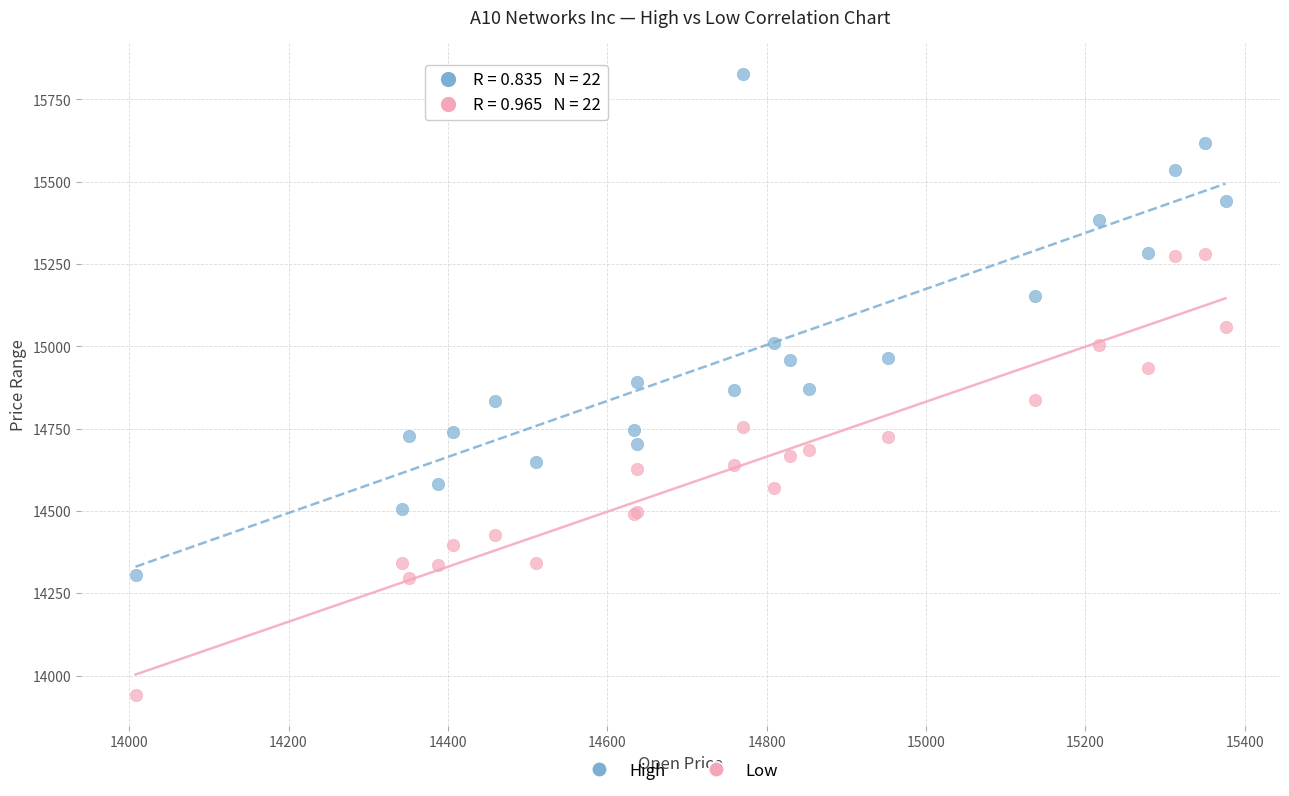

Which series reaches the maximum Y coordinate?

High